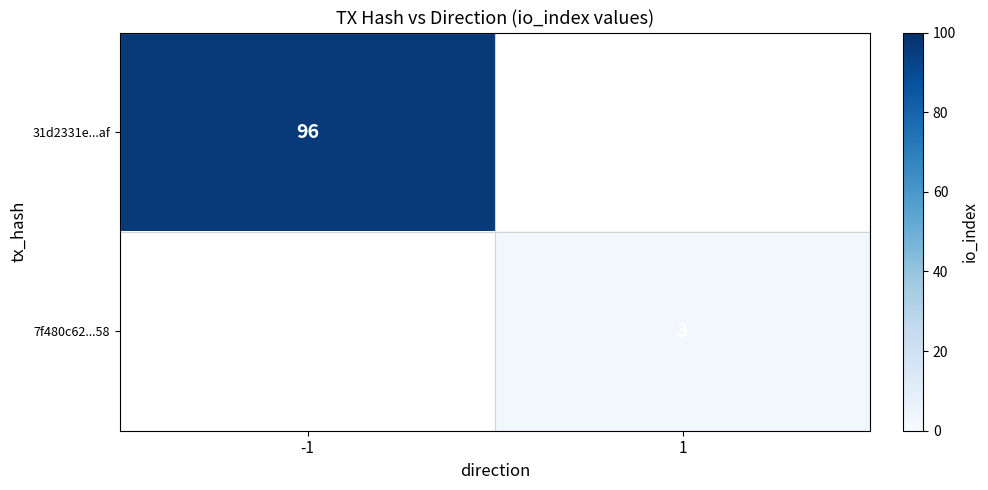

True or false: 7f480c62...58 has a value of 3 at 1.

True